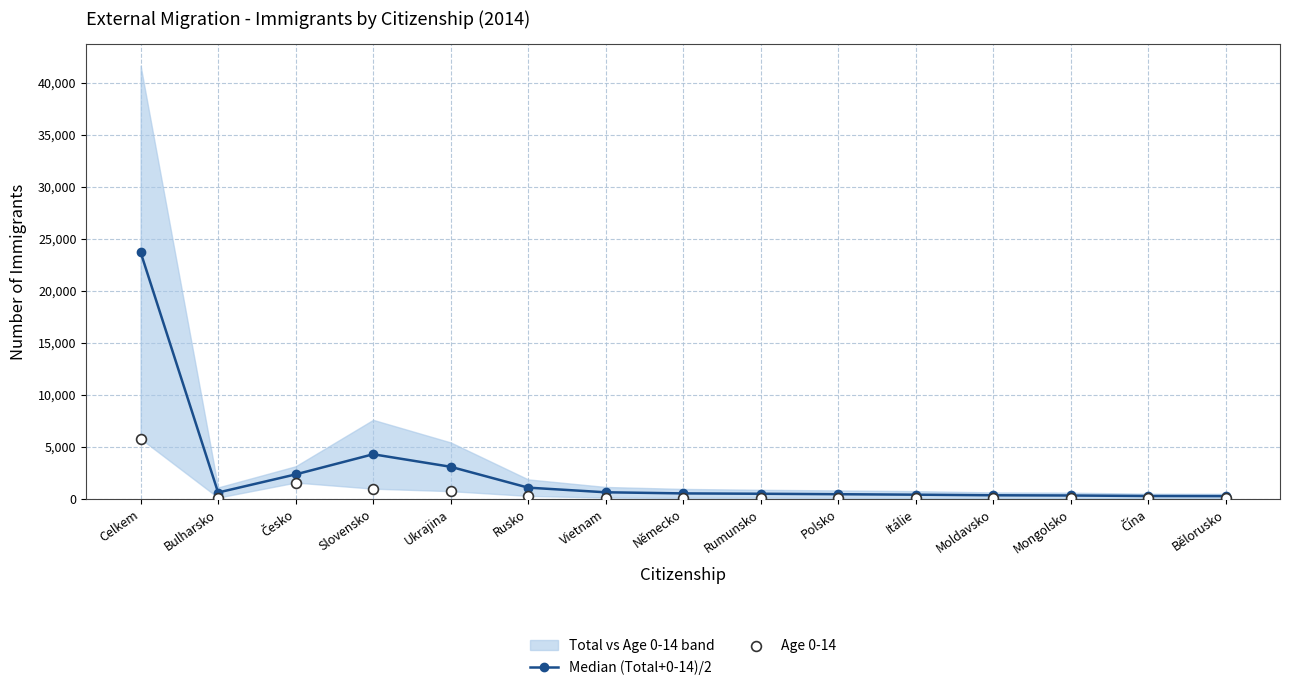

Which series reaches the minimum Y coordinate?

Age 0-14